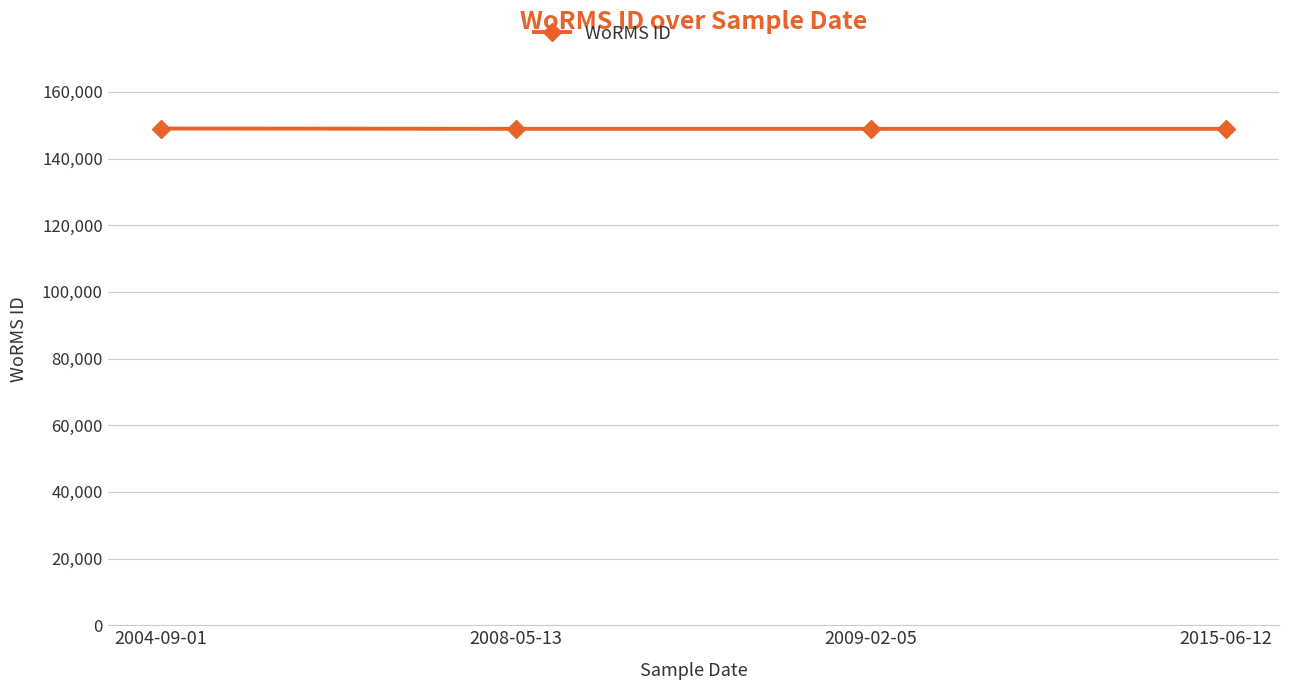

How many series are shown in this chart?

1